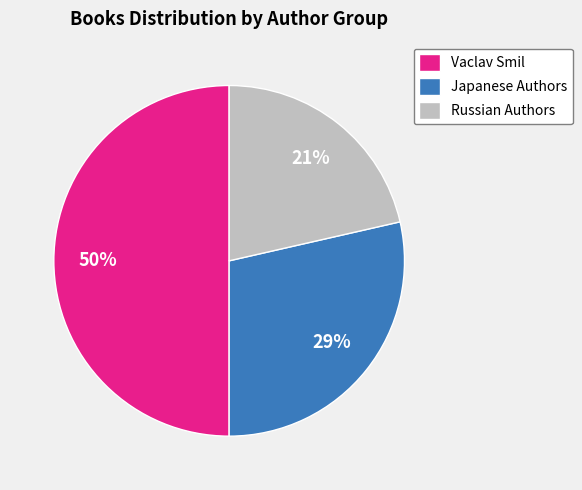

Is Russian Authors the majority of the pie?

No